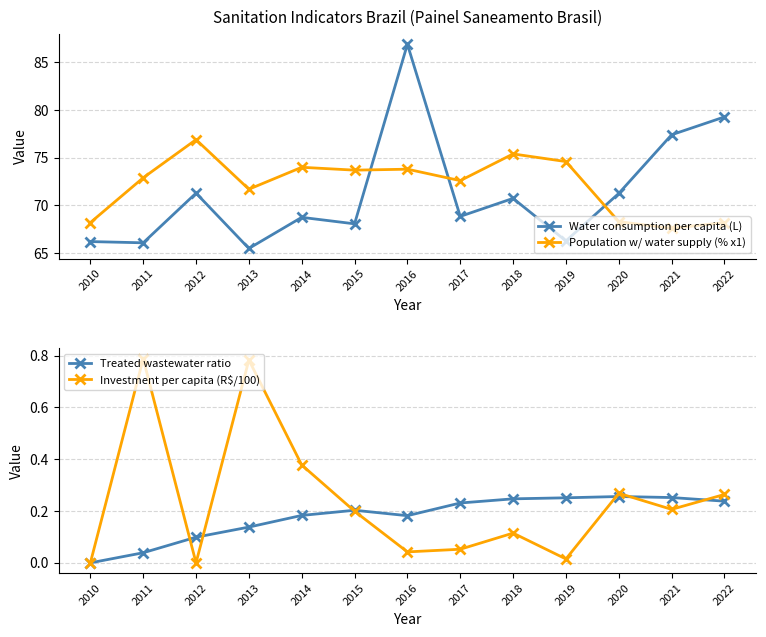

Is it true that Population w/ water supply (% x1) equals 73.8 at 2016?

True